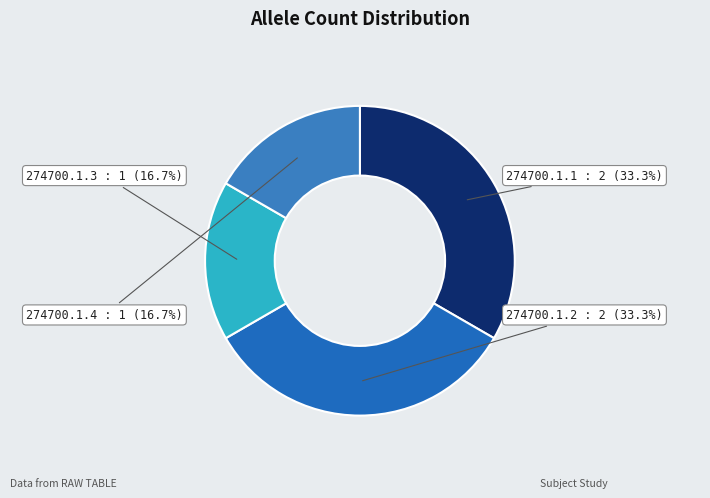

True or false: 274700.1.3 accounts for 5% of the total.

False